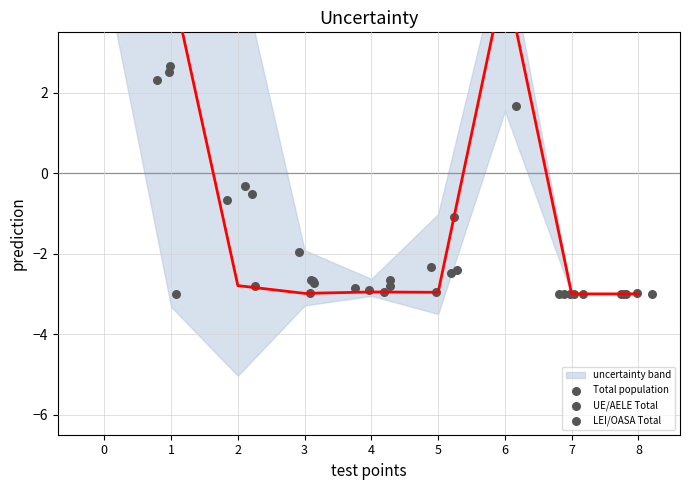

Which series contains the lowest Y value?

UE/AELE Total (line)